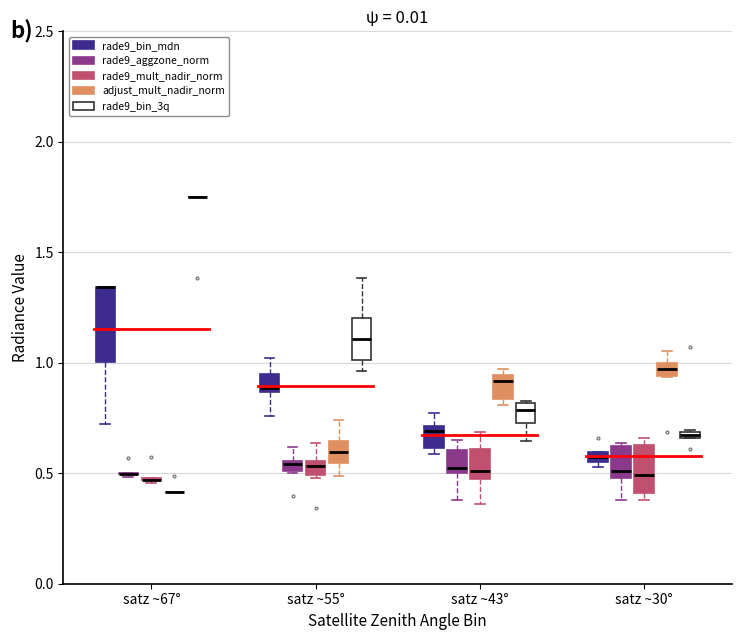

Where is the lower edge of the box for satz ~30° (adjust_mult_nadir_norm) on the y-axis? The values are not printed on the chart, so give them approximately, as read against the axis.

0.95